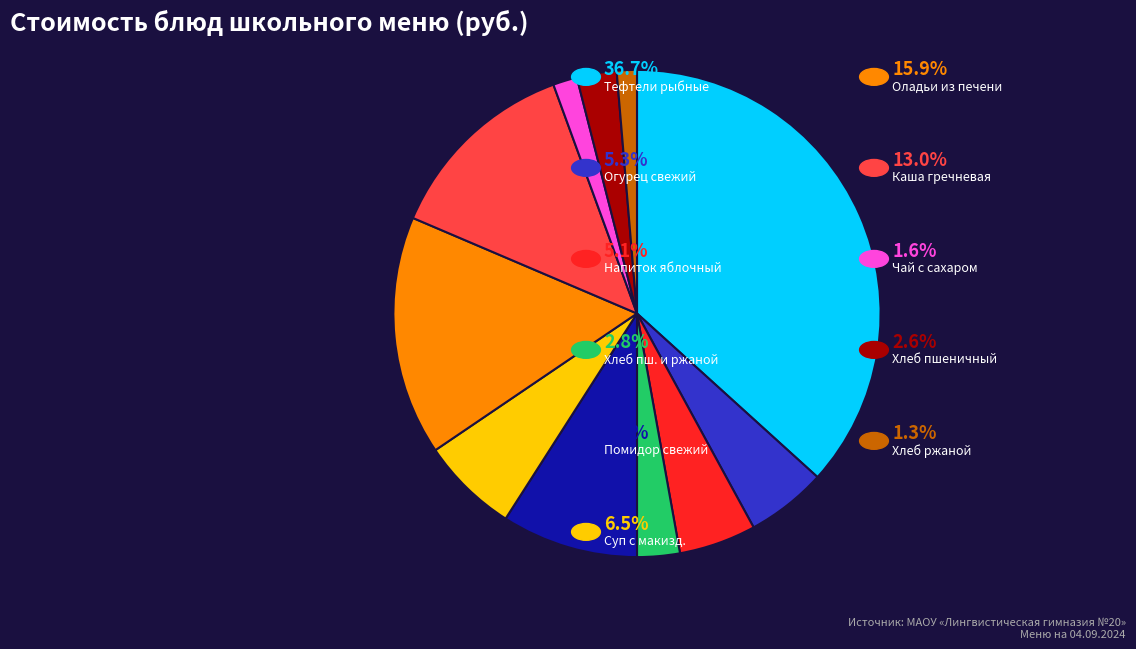

Does any single category account for the majority?

No